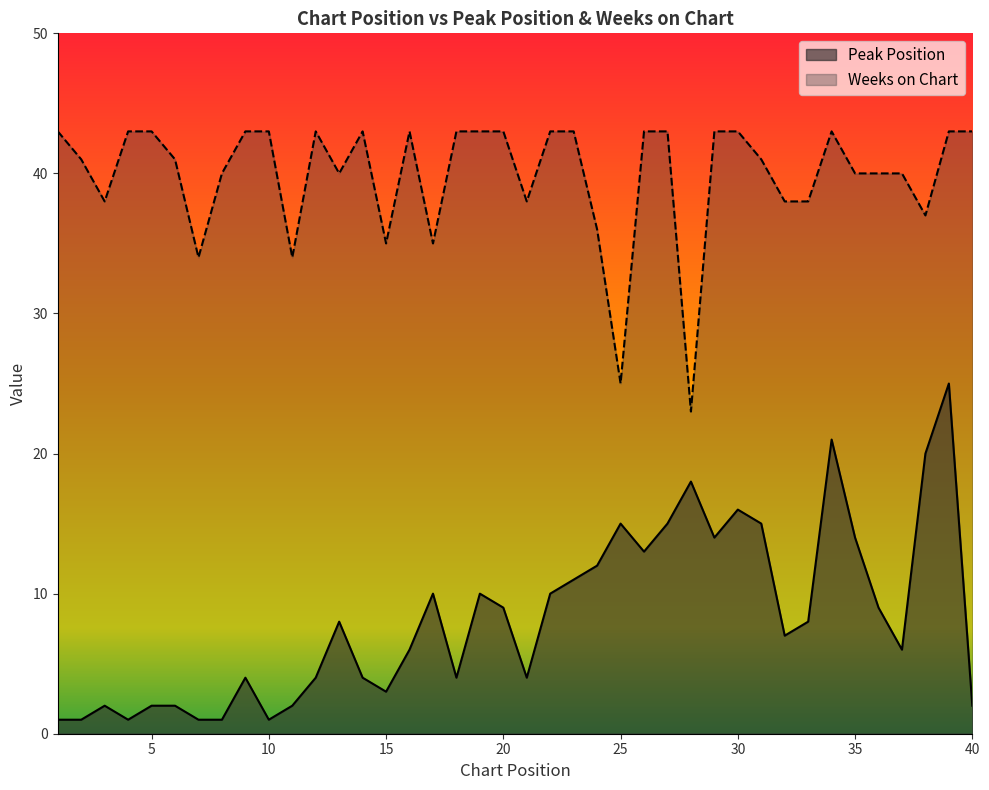

At how many categories does at least one series exceed 9?

40